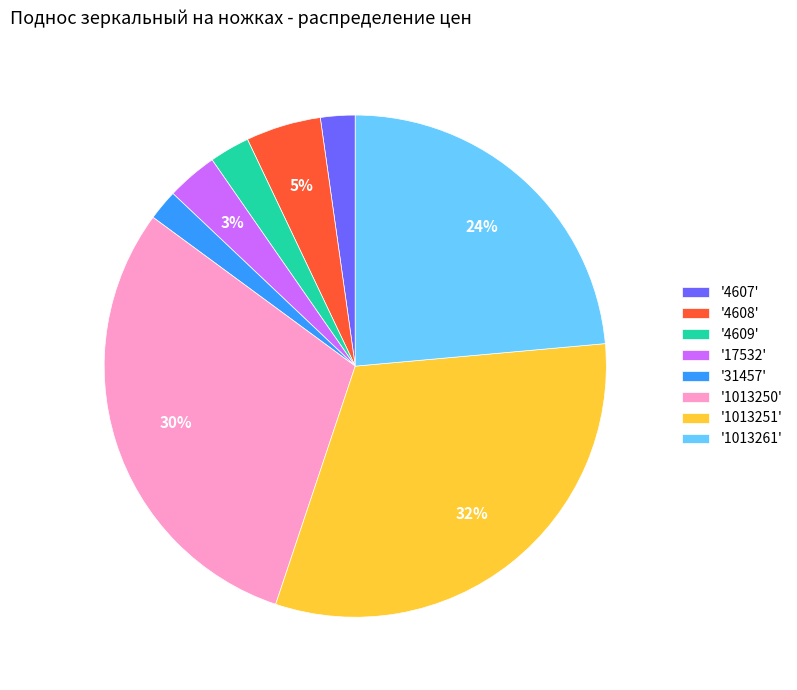

Do '1013250' and '17532' together represent more than half of the pie?

No